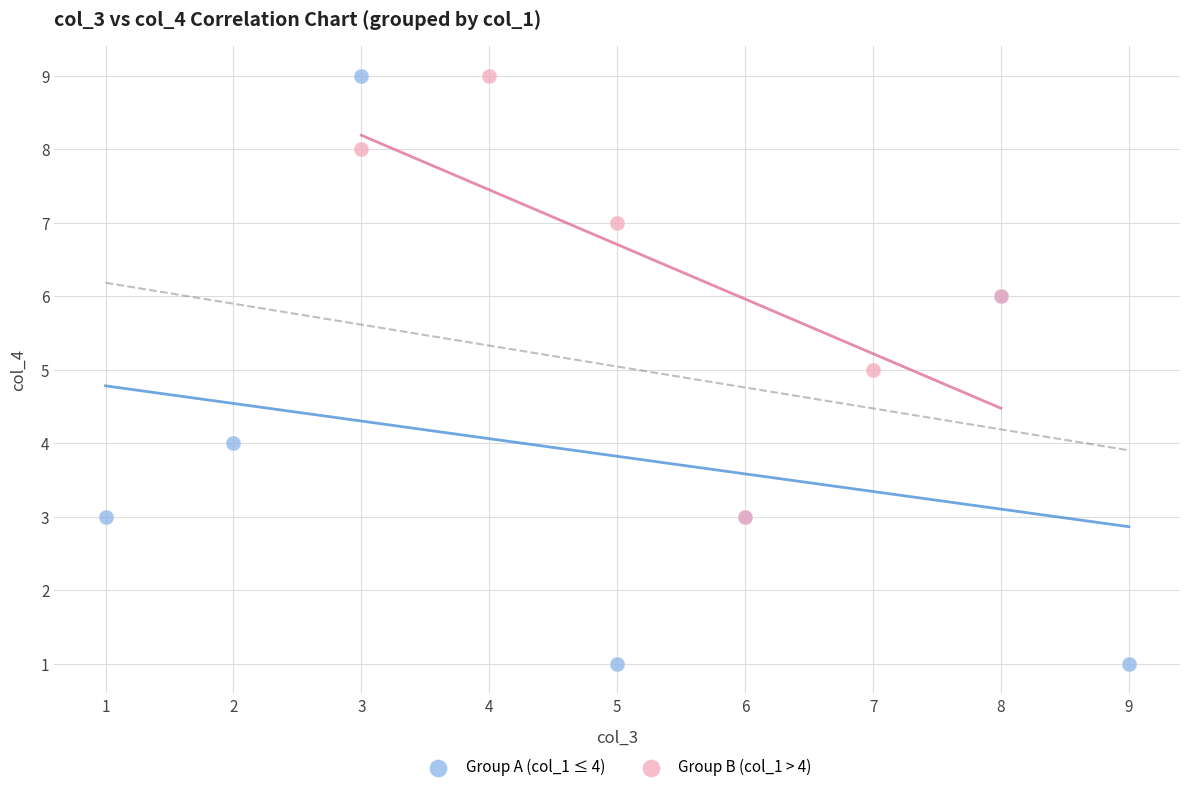

Which series has the widest spread of Y values?

Group A (col_1 ≤ 4)